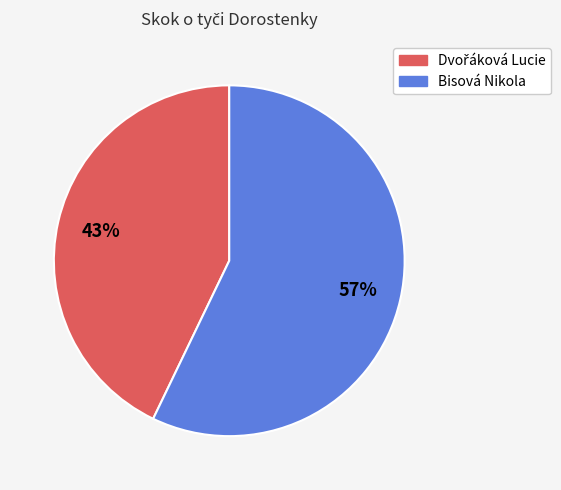

What is the largest slice in the pie chart?

Bisová Nikola